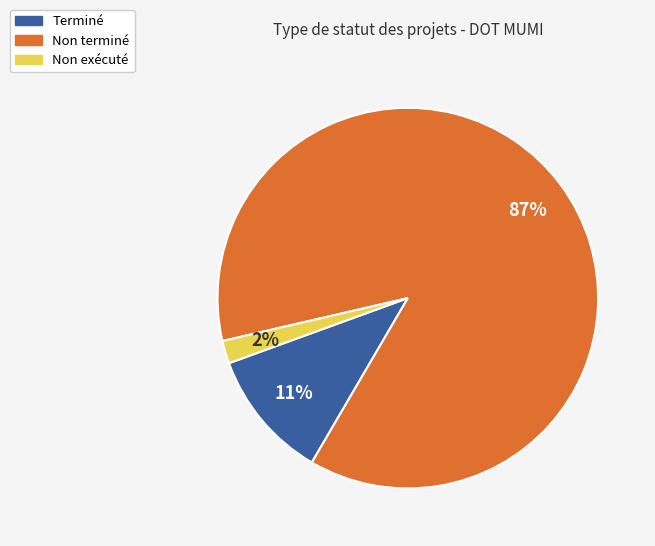

Count the number of slices in the pie.

3